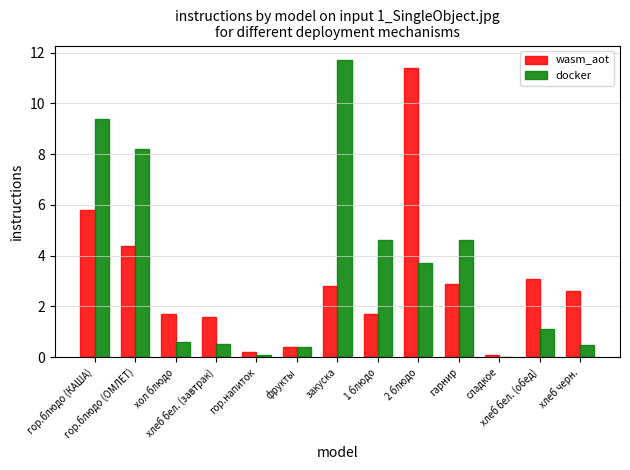

What is the maximum value for wasm_aot?

11.4